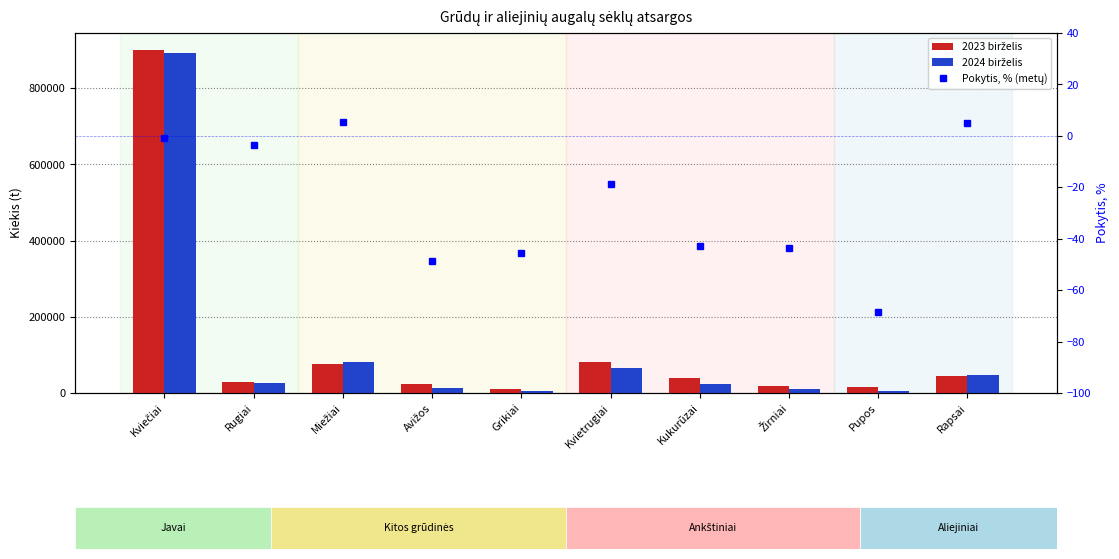

What position from the right is Pupos?

2